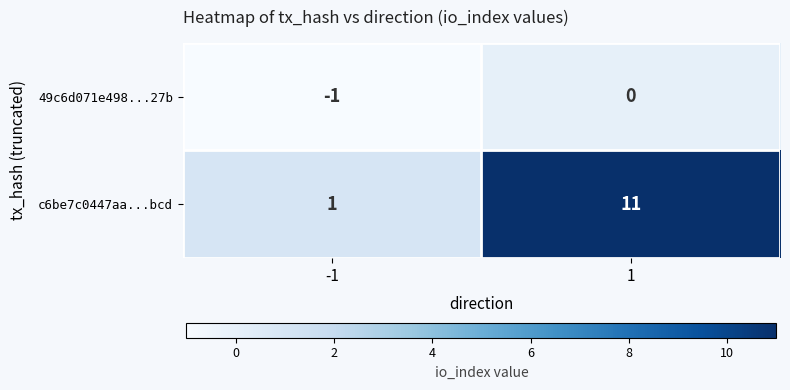

Which series has the largest range (max minus min)?

c6be7c0447aa...bcd